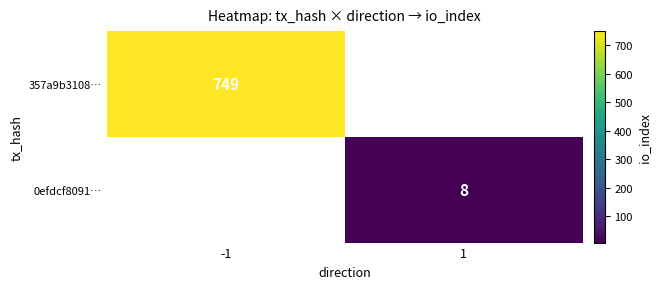

True or false: 357a9b3108… has a value of 380.4 at -1.

False